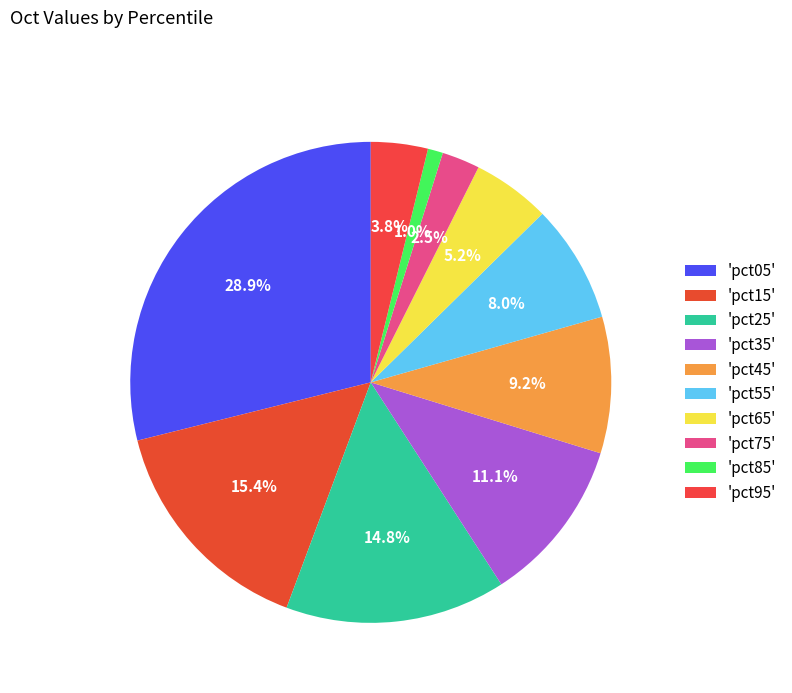

How many segments does this pie chart have?

10